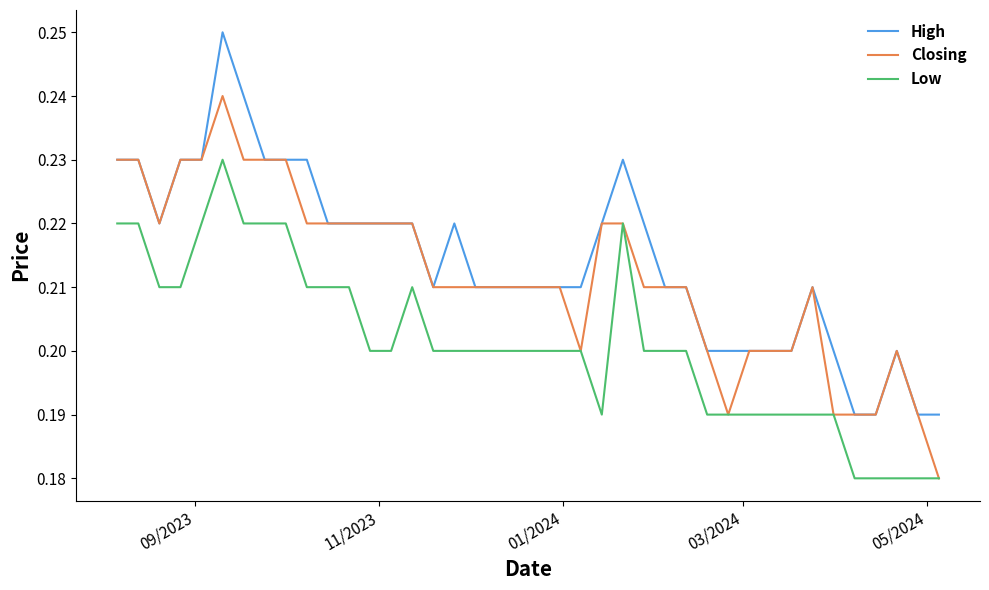

True or false: Low and High intersect in this chart.

False